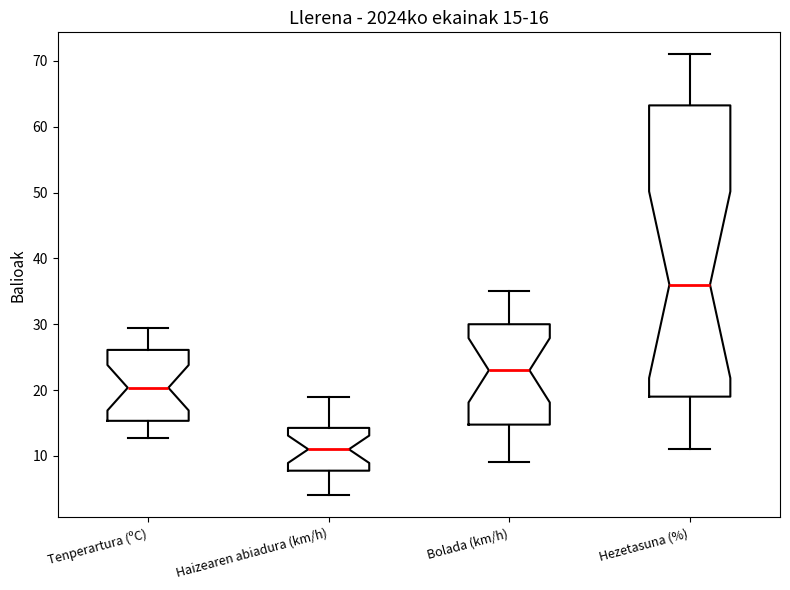

Which box is the tallest, from its lower edge to its upper edge?

Hezetasuna (%)